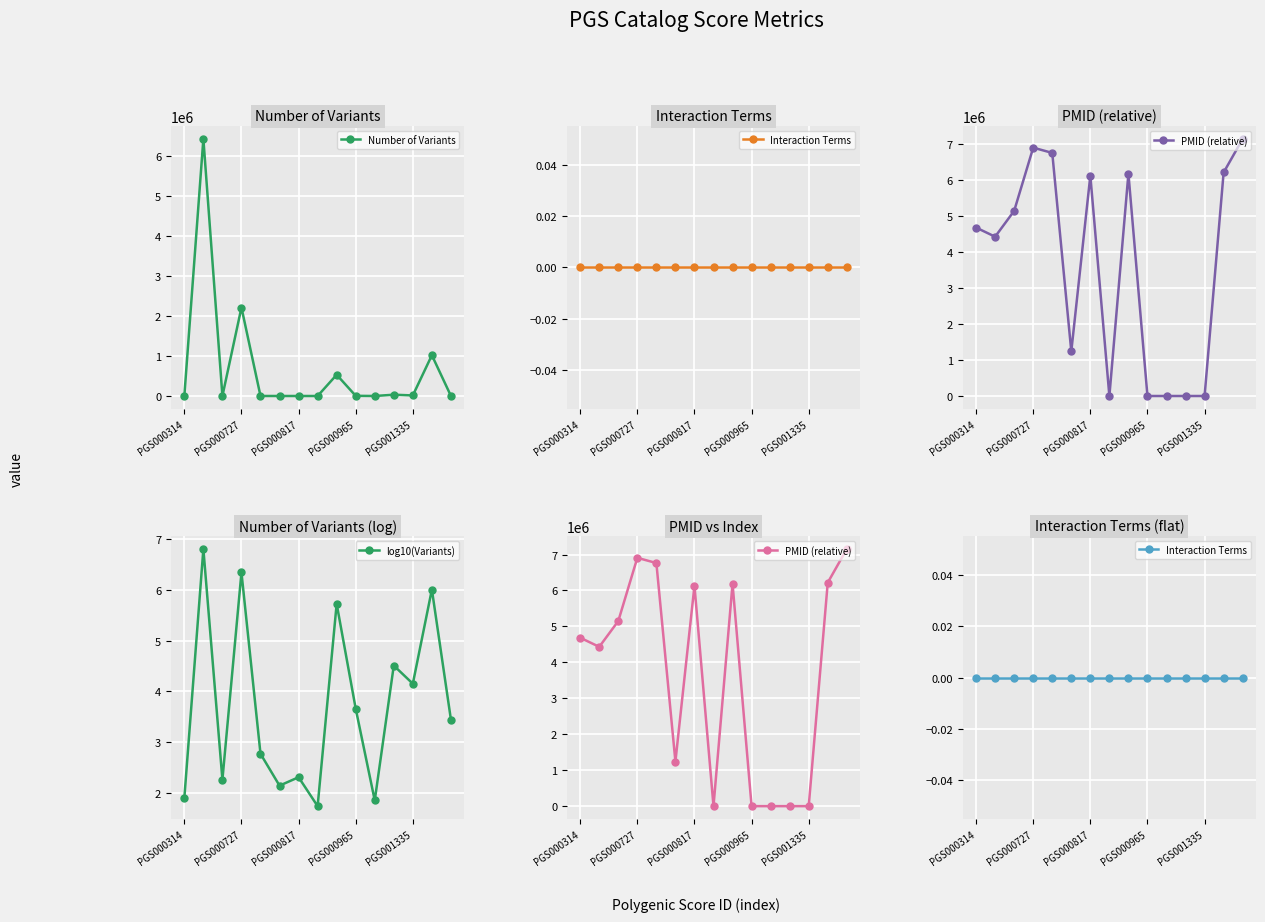

How many categories are shown in the chart?

15